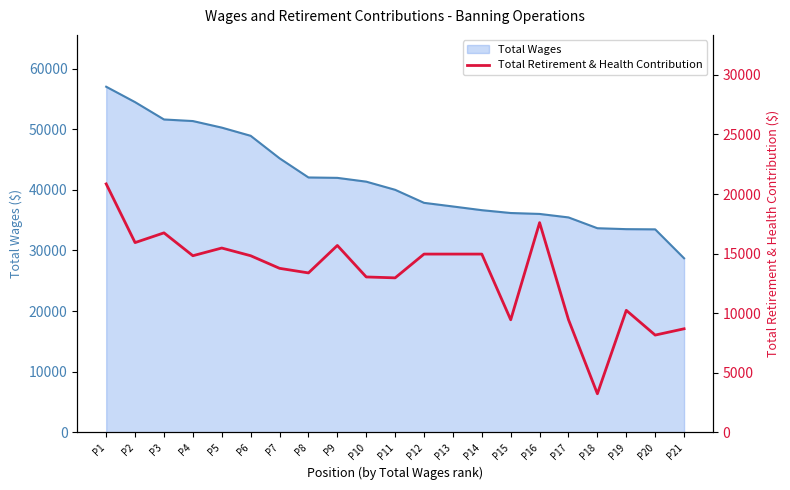

The value of Total Wages at P19 is 47185. True or false?

False